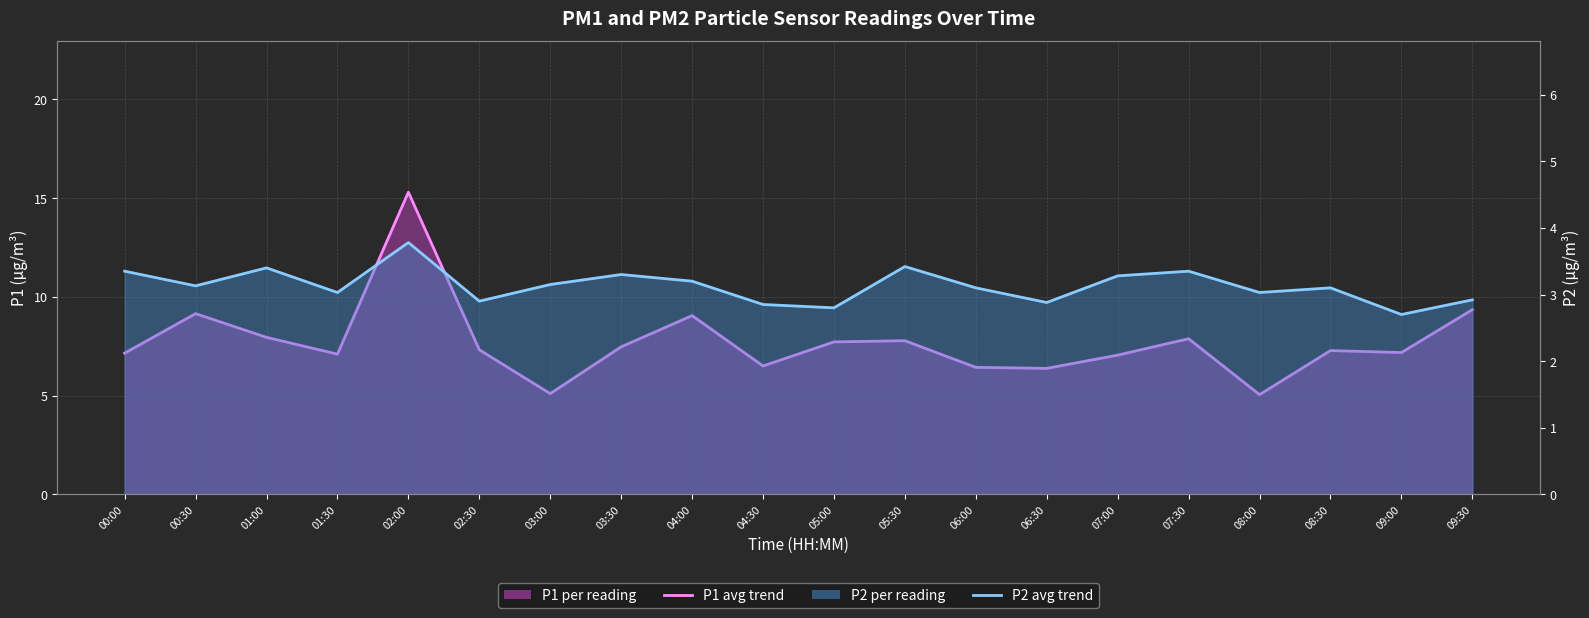

At which category does P2 avg trend reach its first local valley?

00:30